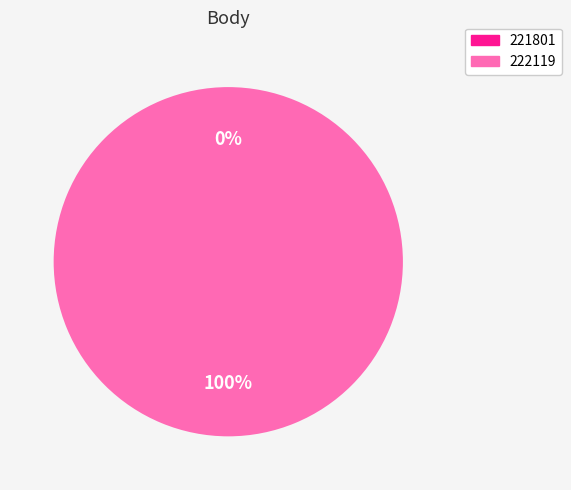

Which slice is the largest?

222119